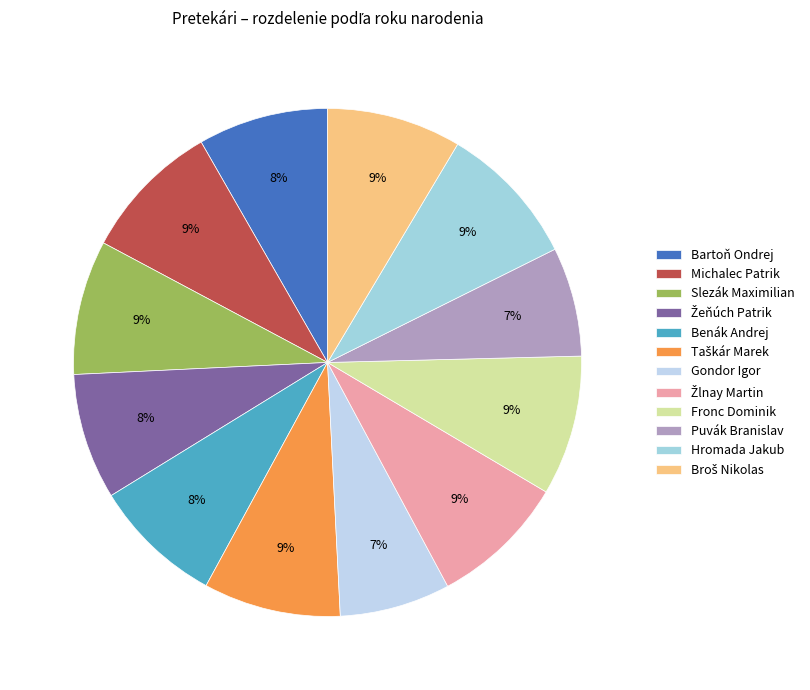

Does Žlnay Martin account for over 50% of the chart?

No